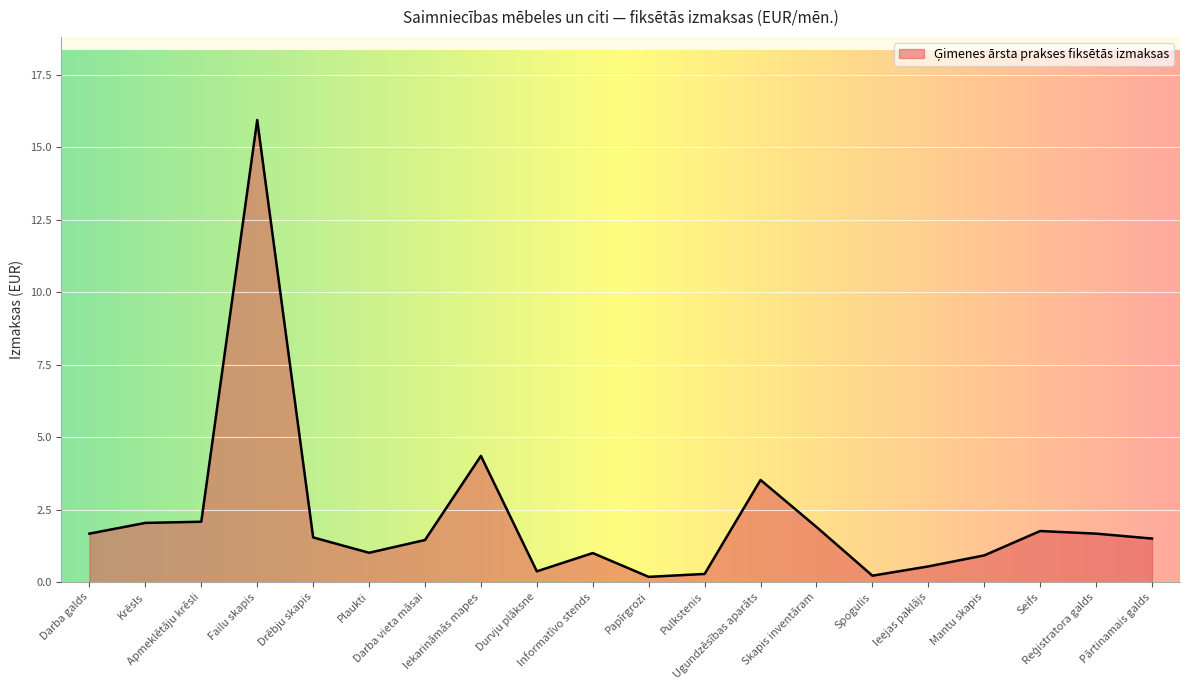

How many lines are shown in the chart?

1